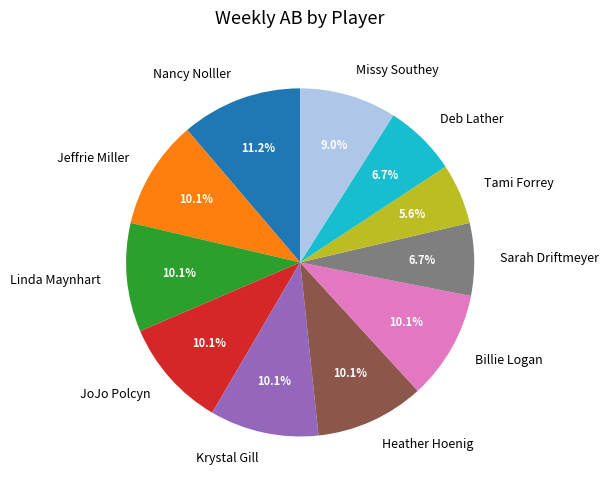

Is Deb Lather the majority of the pie?

No